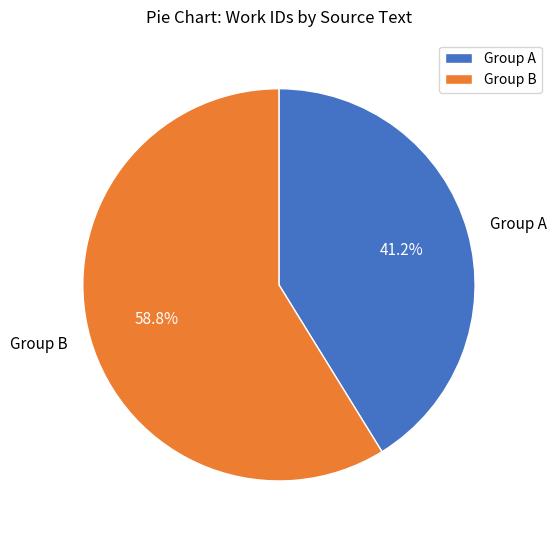

What is the largest slice in the pie chart?

Group B